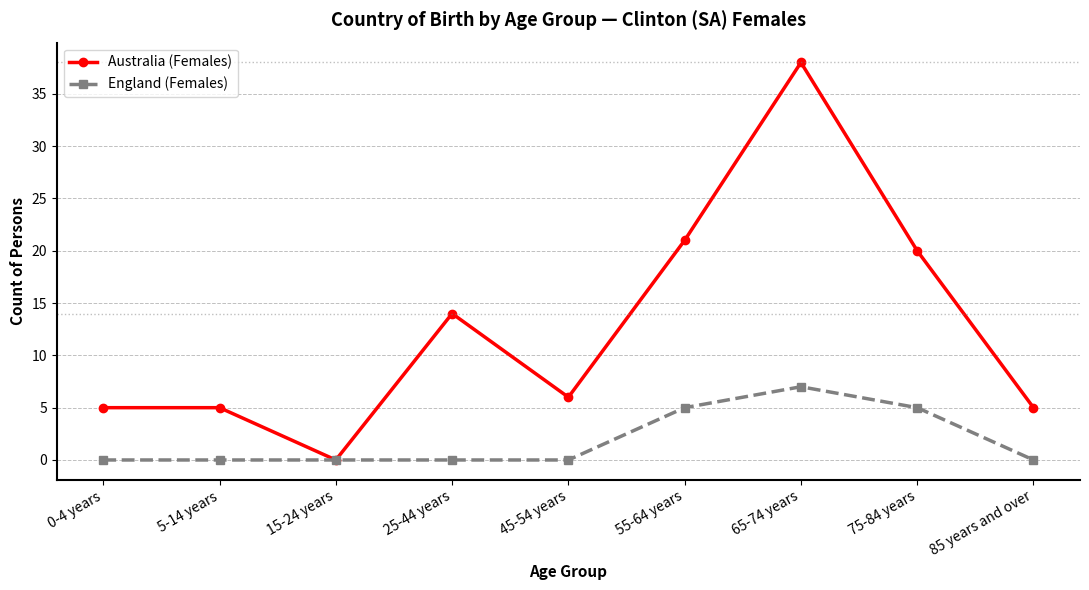

What is the value of the Australia (Females) point at the 8th from the left?

20